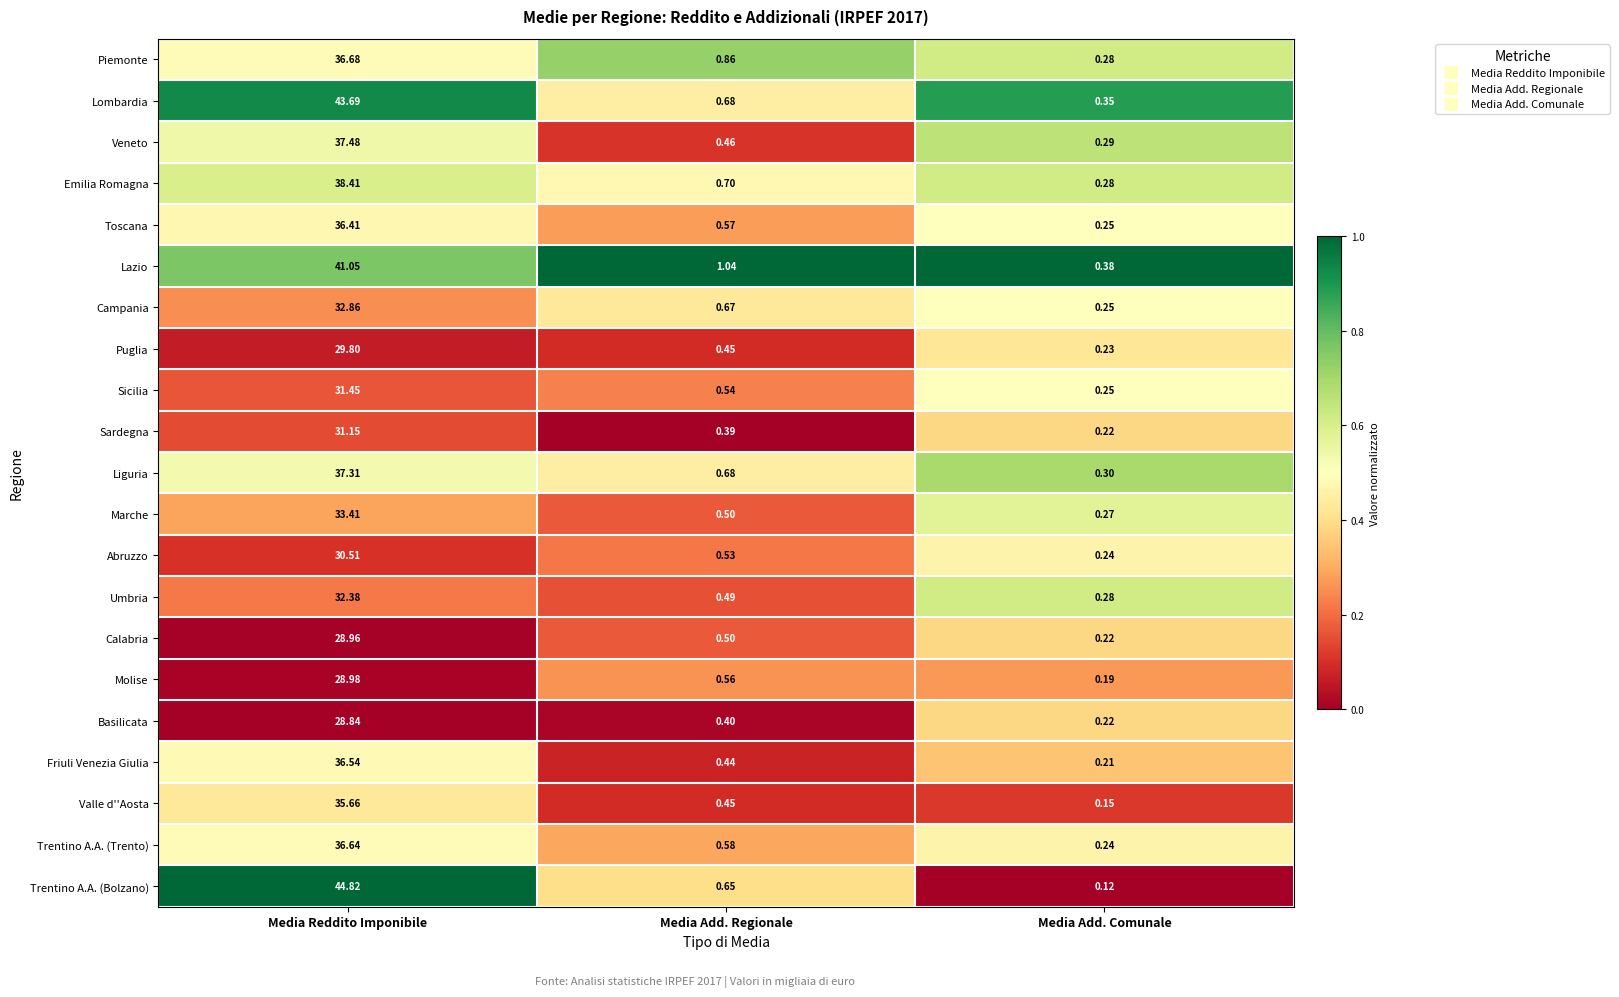

Which label corresponds to the smallest value in the chart?

Media Add. Comunale